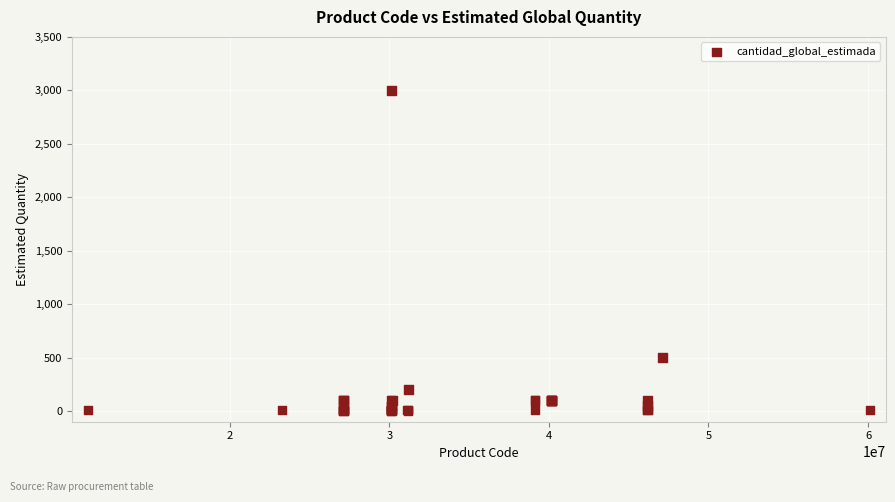

What Y value in the scatter plot is closest to 1500?

500